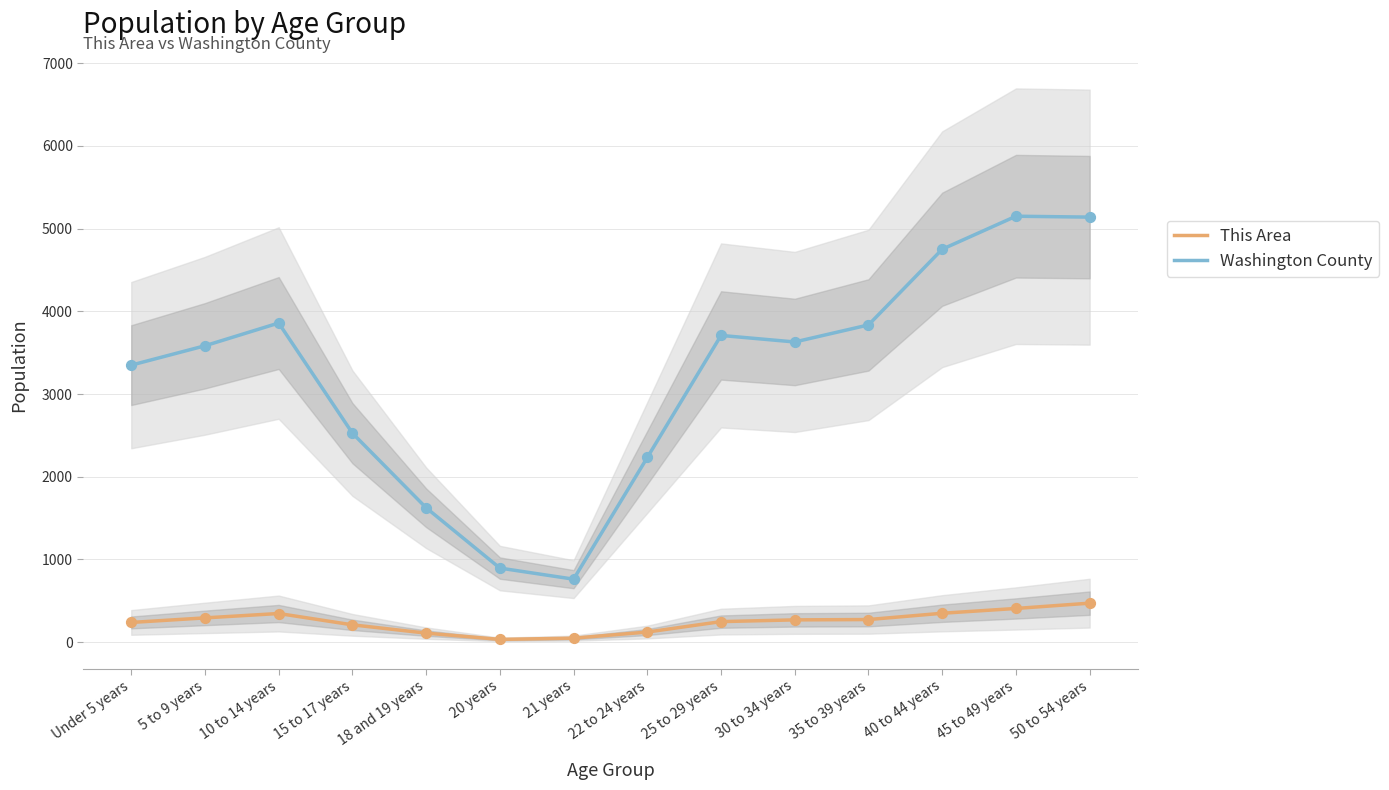

At which category is the sum across all series the highest?

50 to 54 years